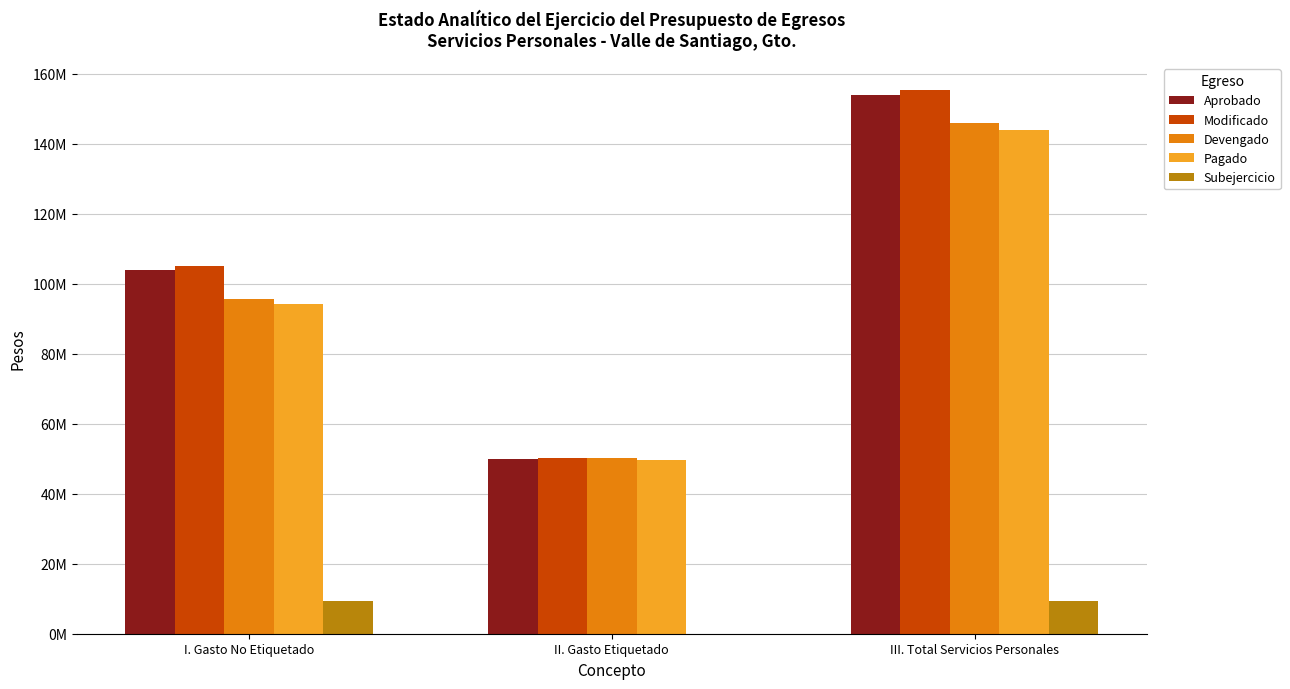

What are all the series names shown in the legend?

Aprobado, Modificado, Devengado, Pagado, Subejercicio